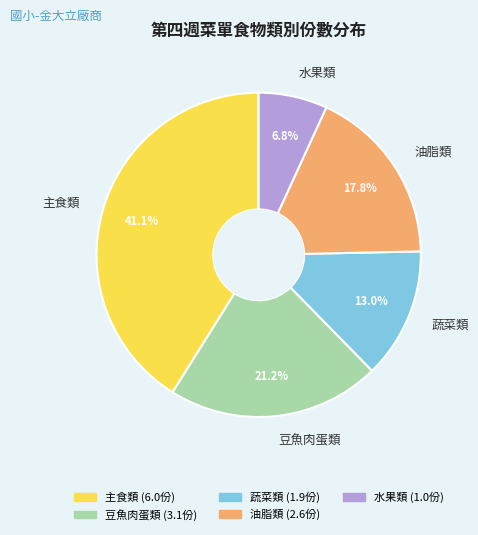

To the nearest percent, what is the combined percentage of 主食類 and 油脂類?

59%